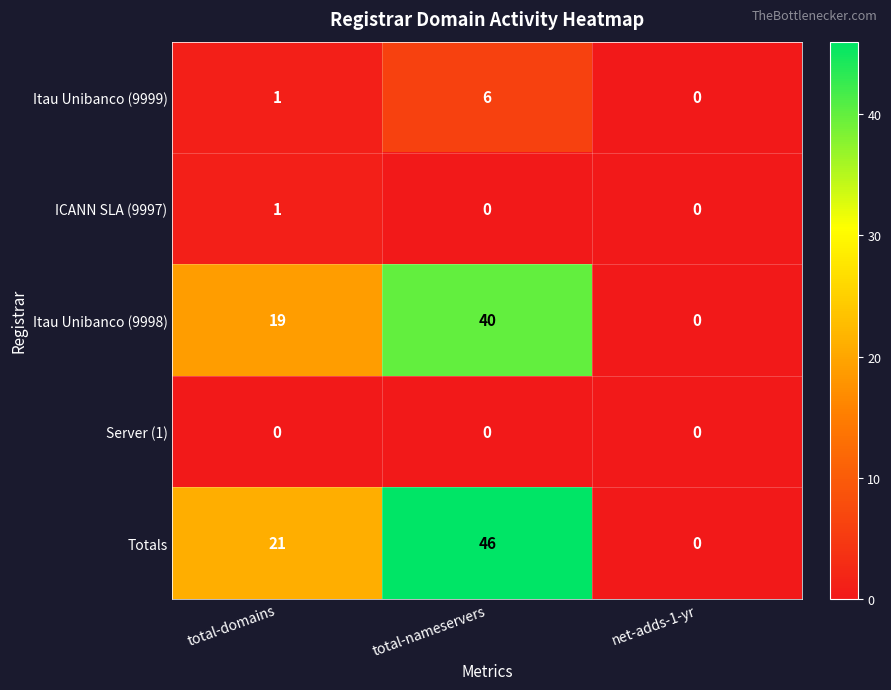

Between total-nameservers and net-adds-1-yr, which series saw the biggest shift?

Totals